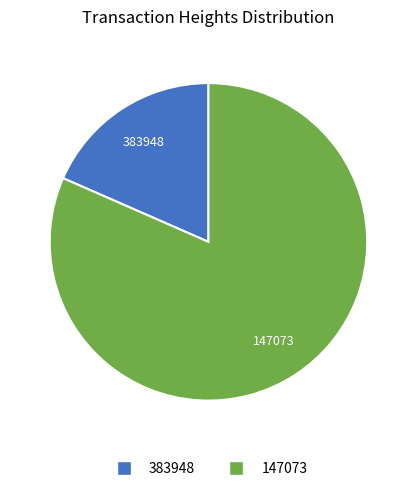

How many segments does this pie chart have?

2